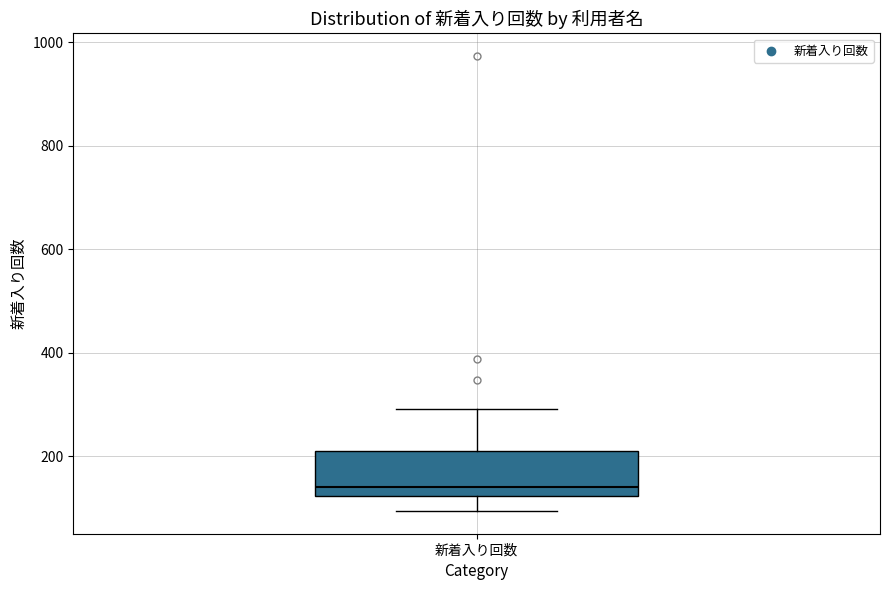

Read this box plot against the y-axis: the position of the median line, the range covered by the box, and the ends of both whiskers. The values are not printed on the chart, so give them approximately, as read against the axis.

median 140, box 120 to 220, whiskers 100 to 300